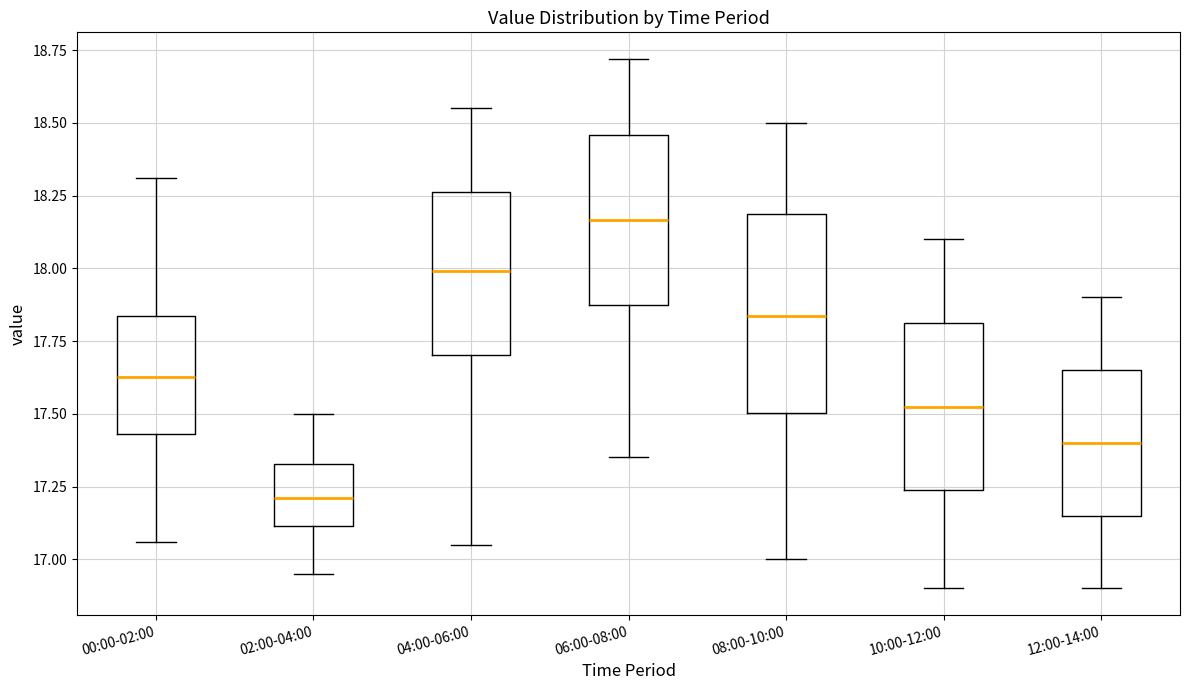

Reading left to right, read every box against the y-axis: the position of its median line, the range the box covers, and the ends of its whiskers. The values are not printed on the chart, so give them approximately, as read against the axis.

00:00-02:00: median 17.65, box 17.45 to 17.85, whiskers 17.05 to 18.30
02:00-04:00: median 17.20, box 17.10 to 17.35, whiskers 16.95 to 17.50
04:00-06:00: median 18.00, box 17.70 to 18.25, whiskers 17.05 to 18.55
06:00-08:00: median 18.15, box 17.85 to 18.45, whiskers 17.35 to 18.70
08:00-10:00: median 17.85, box 17.50 to 18.20, whiskers 17.00 to 18.50
10:00-12:00: median 17.55, box 17.25 to 17.80, whiskers 16.90 to 18.10
12:00-14:00: median 17.40, box 17.15 to 17.65, whiskers 16.90 to 17.90